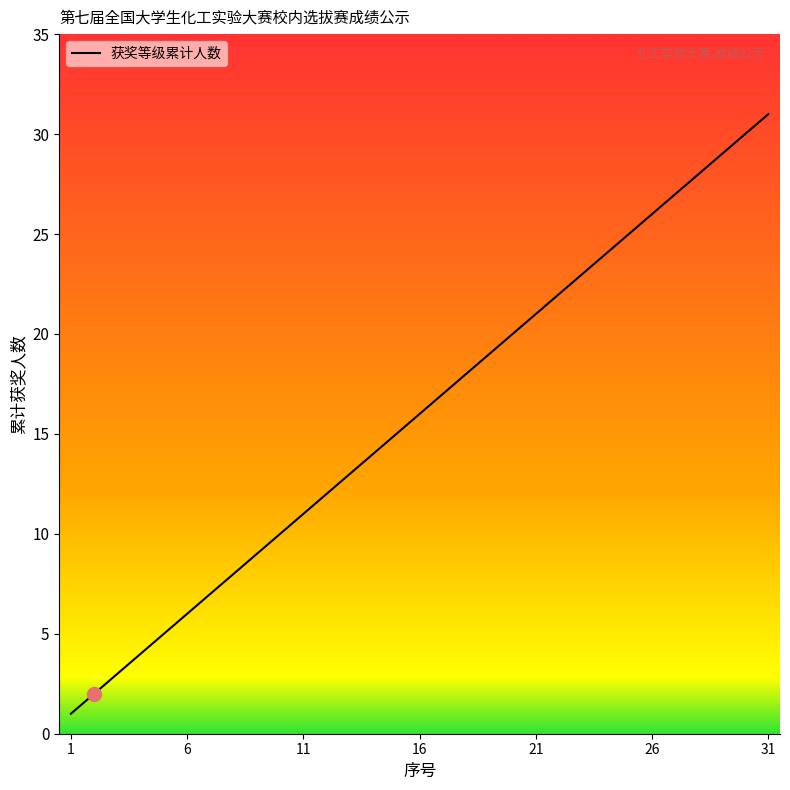

What is the greatest value displayed?

31